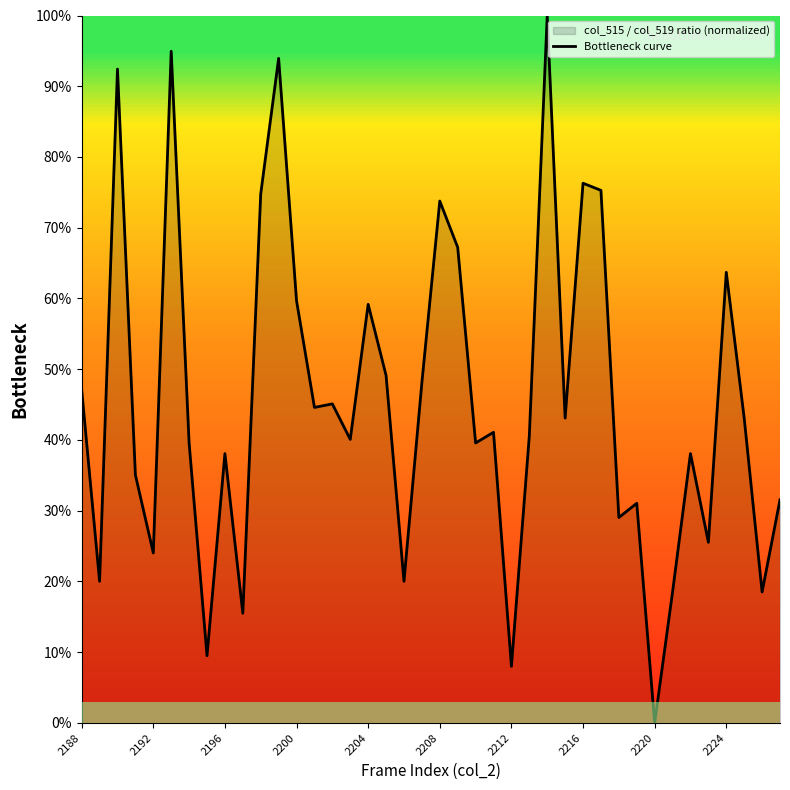

What is the difference between the maximum and minimum values?

100.0